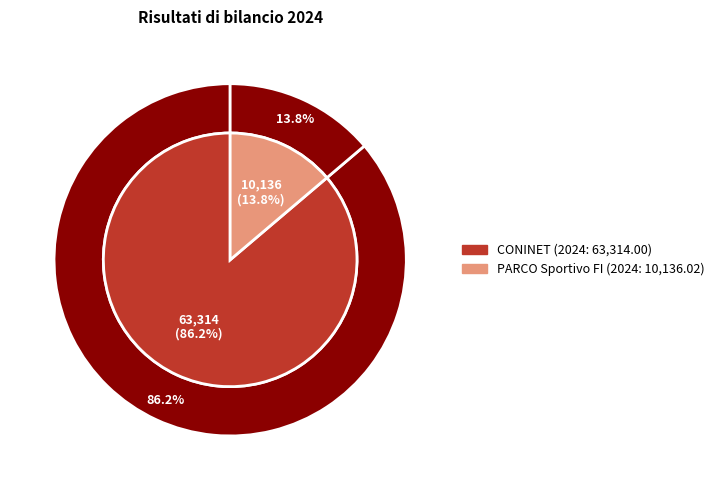

Combined, what portion of the pie is CONINET and PARCO Sportivo FI?

100.0%